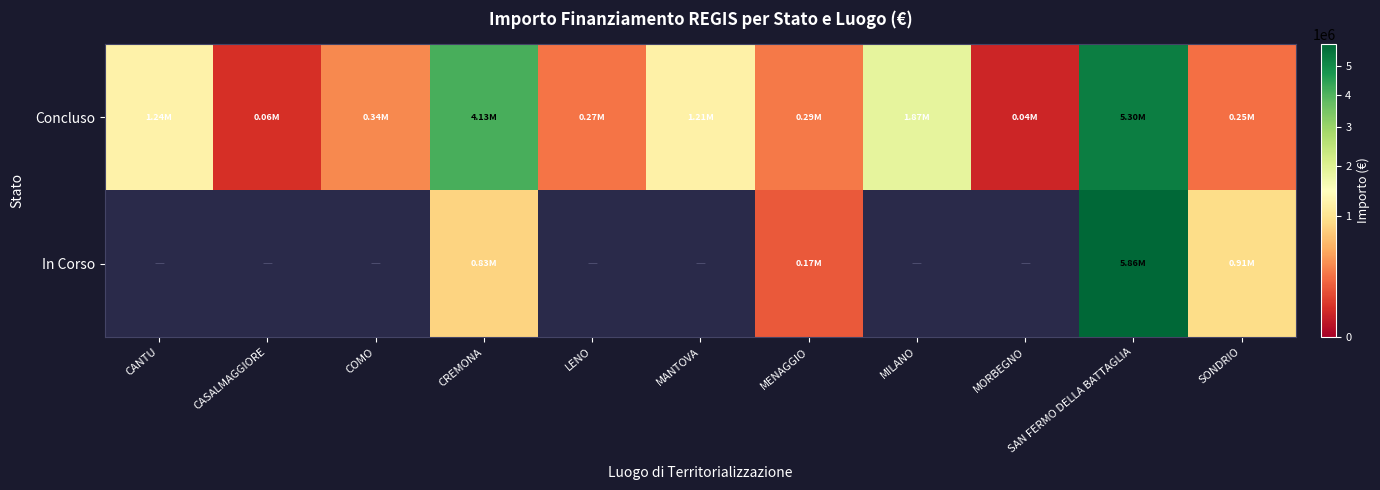

What is the greatest value displayed?

5862258.7